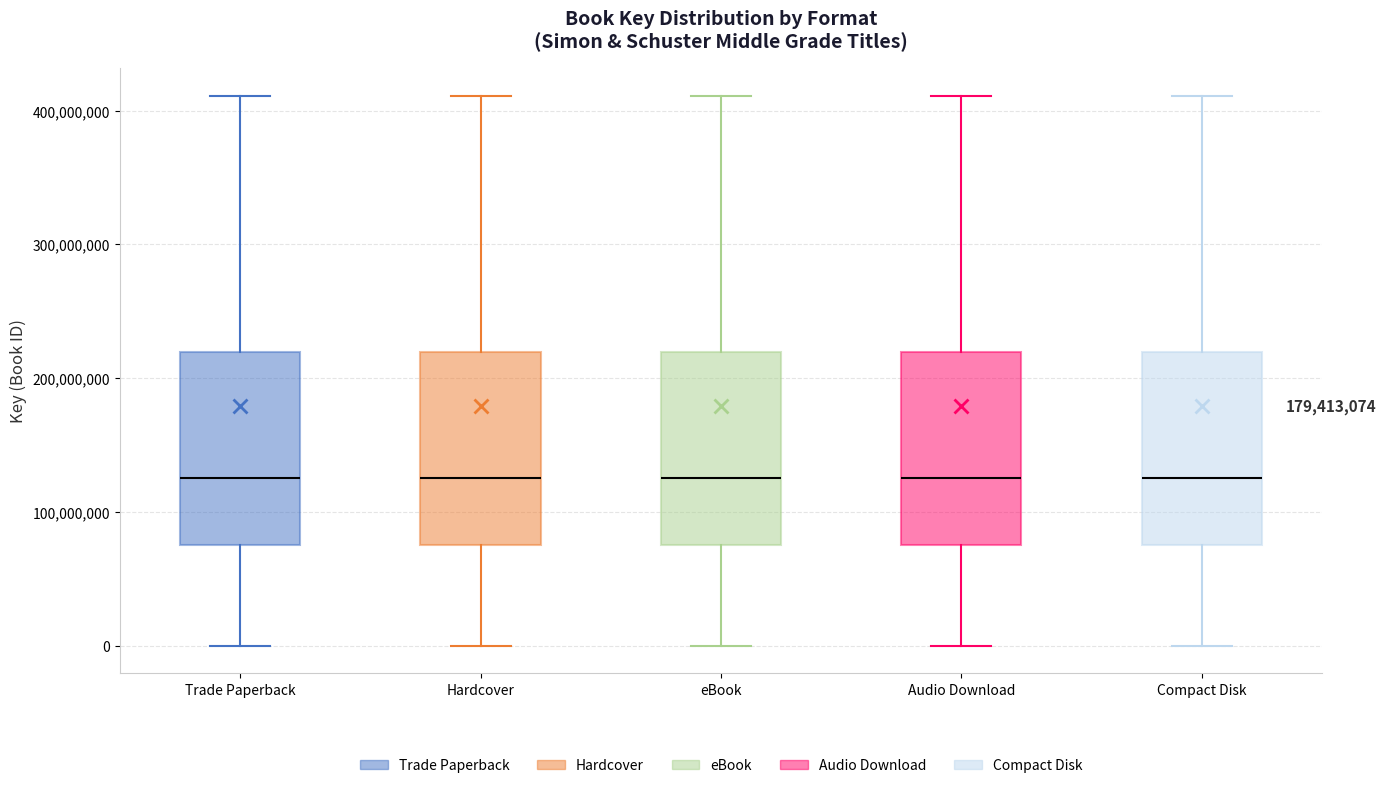

Reading left to right, transcribe this box plot: for each box, give where its median line is, the range the box spans, and where its two whiskers end, as read against the y-axis. The values are not printed on the chart, so give them approximately, as read against the axis.

Trade Paperback: median 130000000, box 80000000 to 220000000, whiskers 0 to 410000000
Hardcover: median 130000000, box 80000000 to 220000000, whiskers 0 to 410000000
eBook: median 130000000, box 80000000 to 220000000, whiskers 0 to 410000000
Audio Download: median 130000000, box 80000000 to 220000000, whiskers 0 to 410000000
Compact Disk: median 130000000, box 80000000 to 220000000, whiskers 0 to 410000000